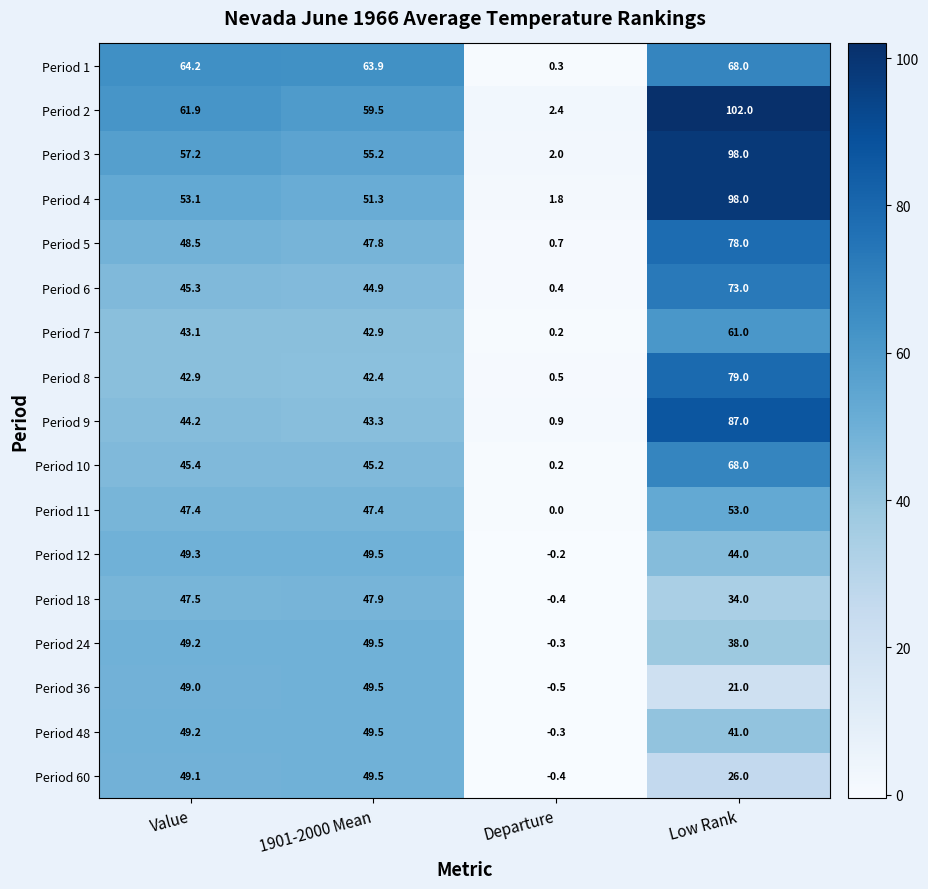

Which series has the largest range (max minus min)?

Period 2